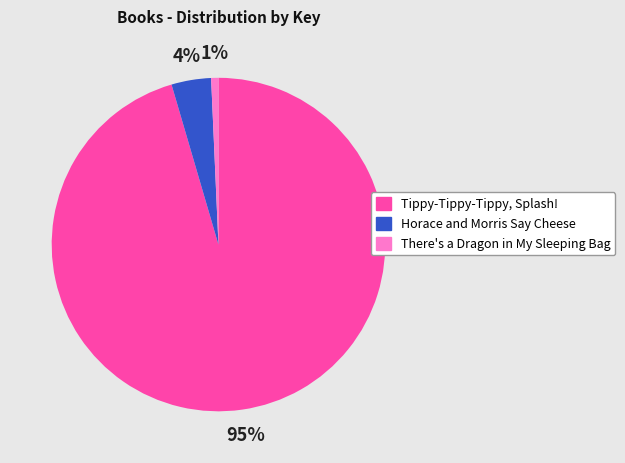

How many slices are in this pie chart?

3